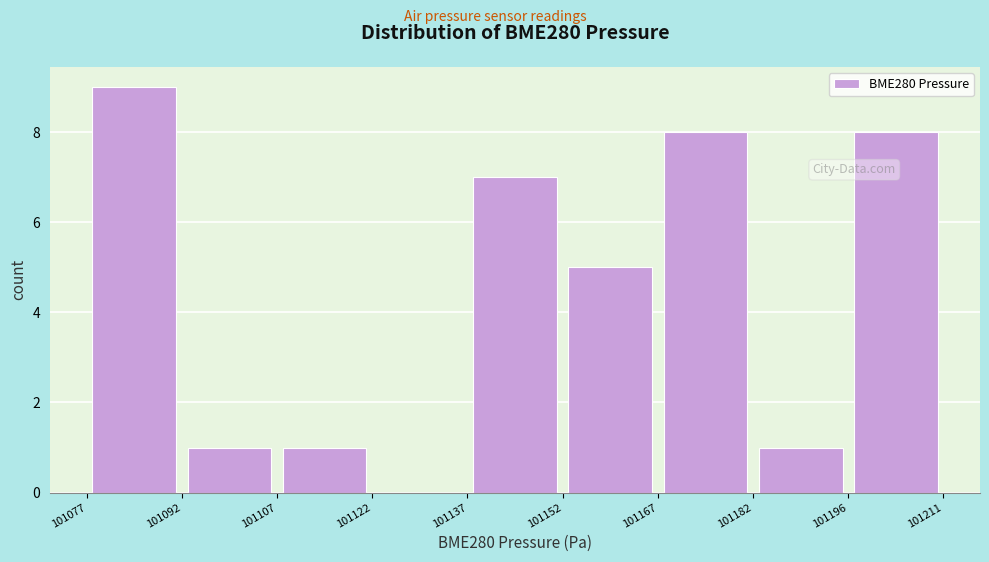

Over which range of the x-axis is the bar tallest?

101078 to 101092